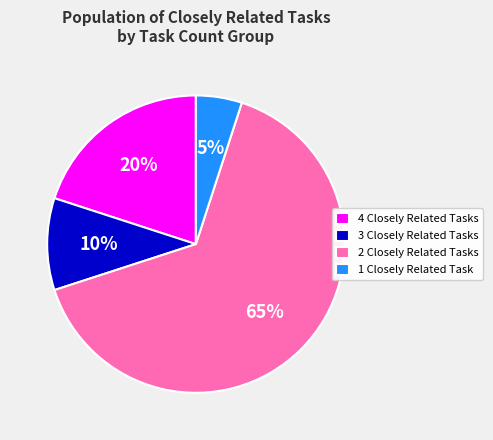

True or false: 3 Closely Related Tasks accounts for 1% of the total.

False